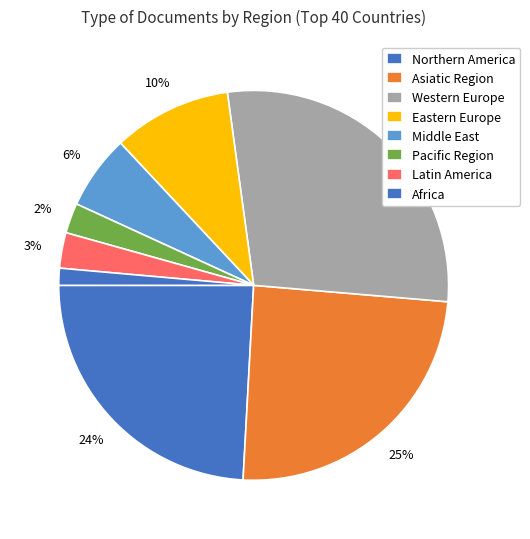

How many segments does this pie chart have?

8